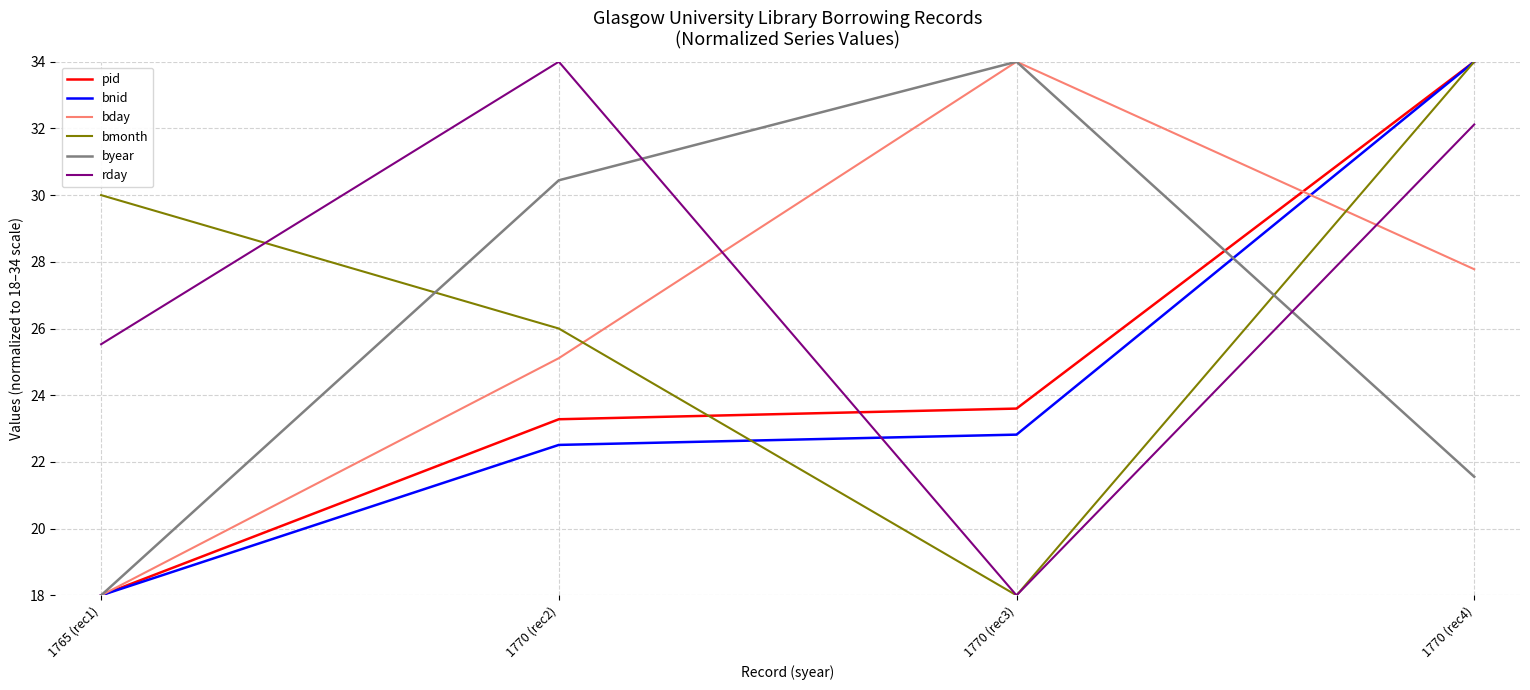

What is the spread (max minus min) of values at 1765 (rec1)?

12.0